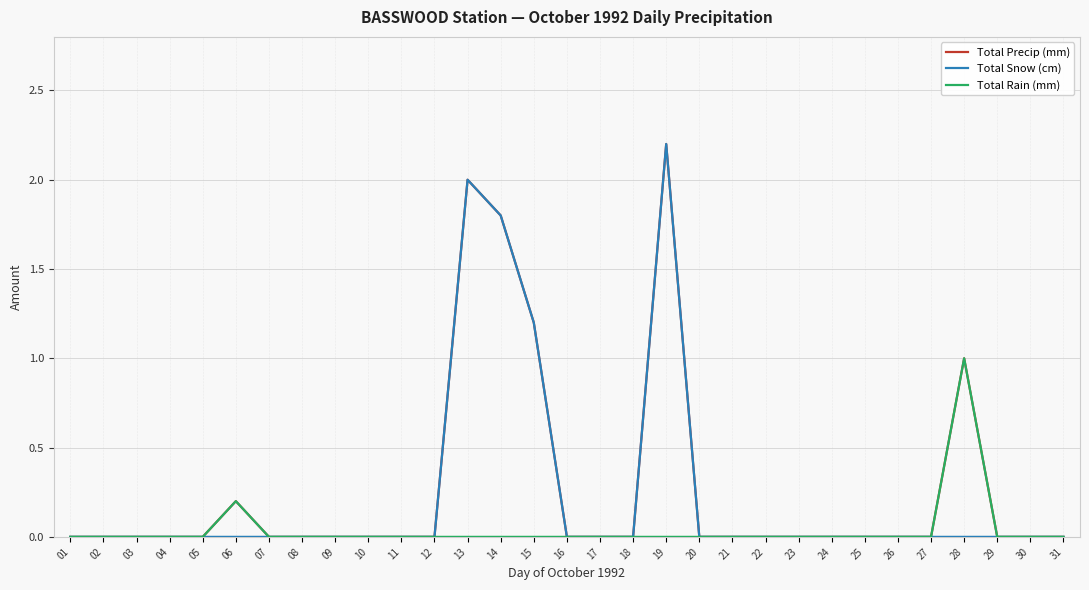

The value of Total Snow (cm) at 07 is -0.9. True or false?

False